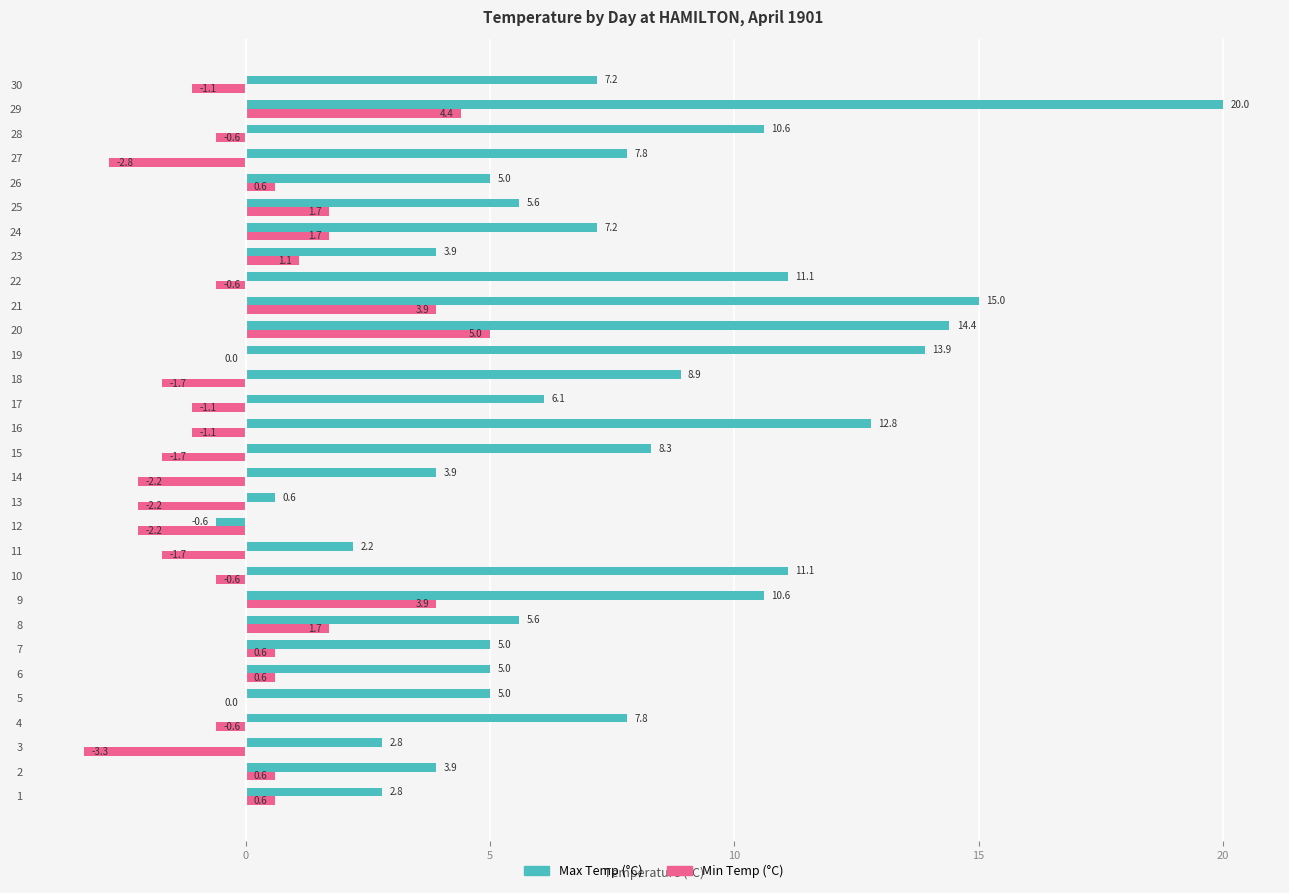

At which category is the sum across all series the highest?

29